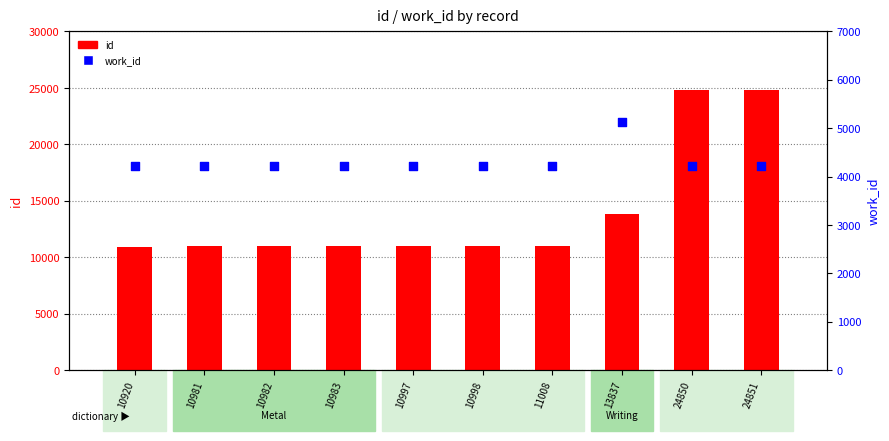

What is the total value across all series at 10981?

15190